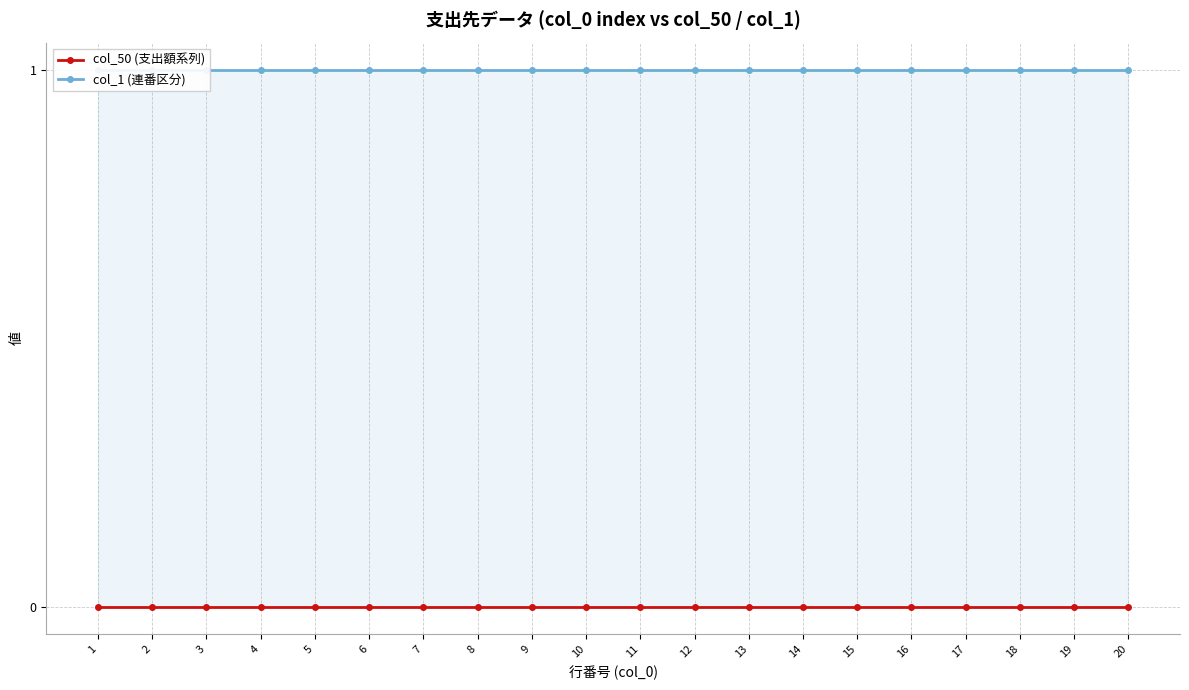

How many lines are shown in the chart?

2